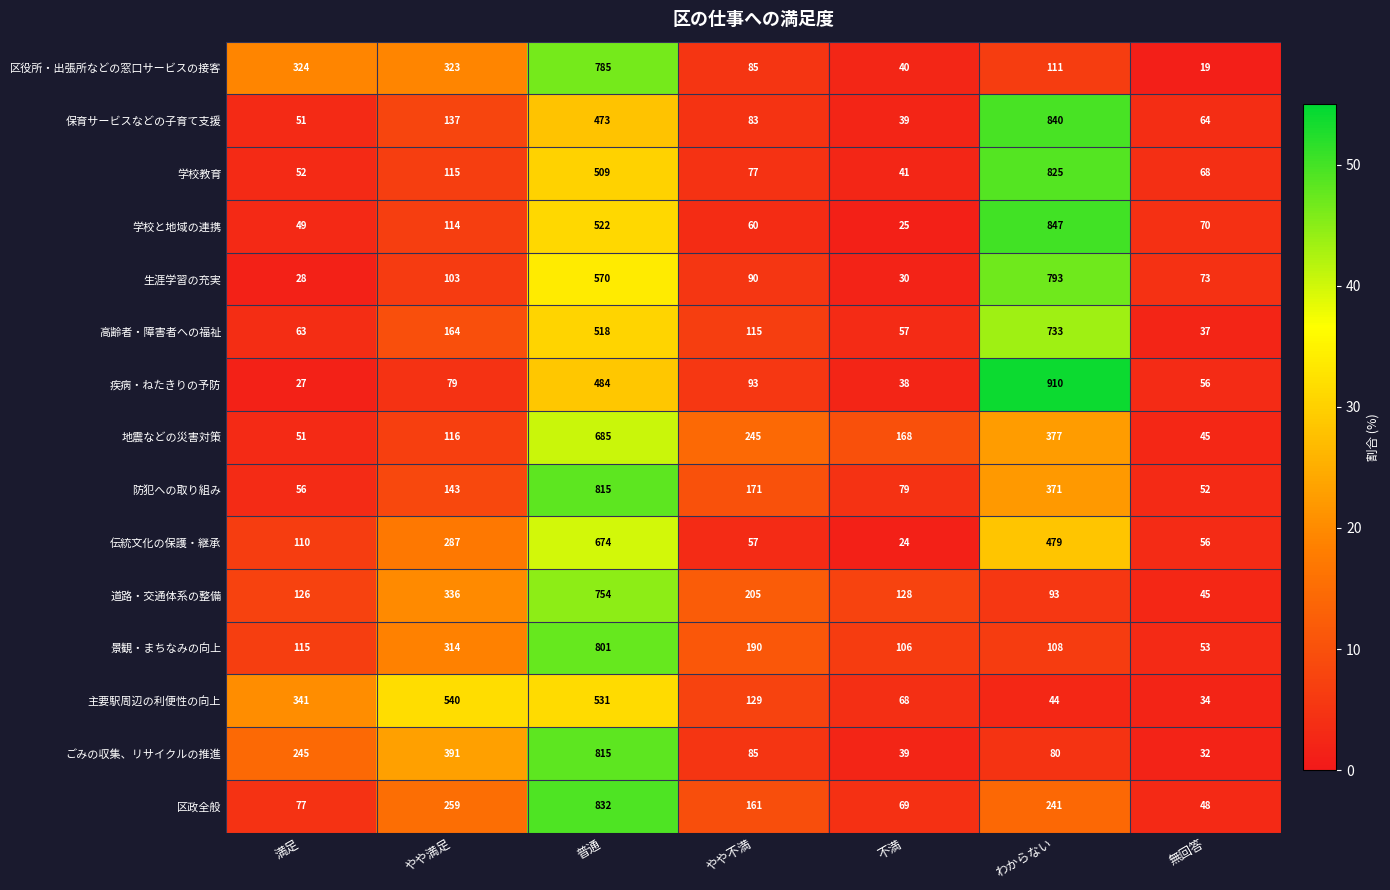

What is the sum of all 防犯への取り組み values?

1687